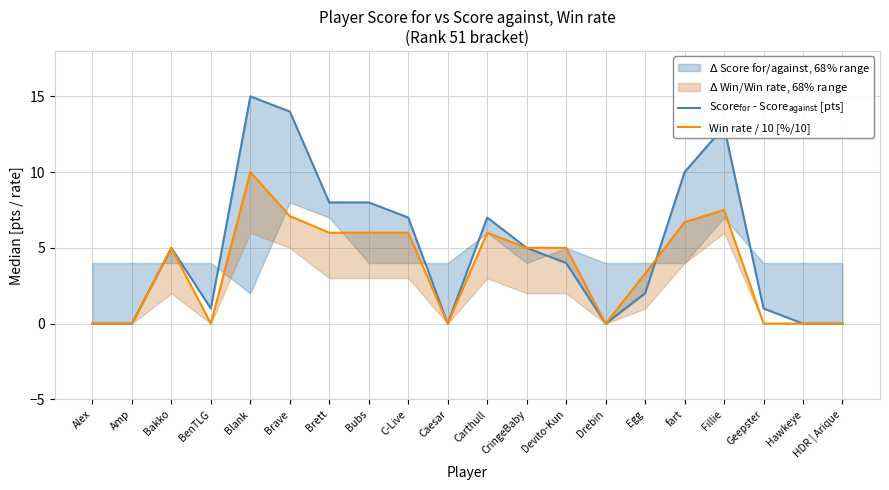

What is the difference between the maximum and minimum values in the Win rate / 10 [%/10] series?

10.0